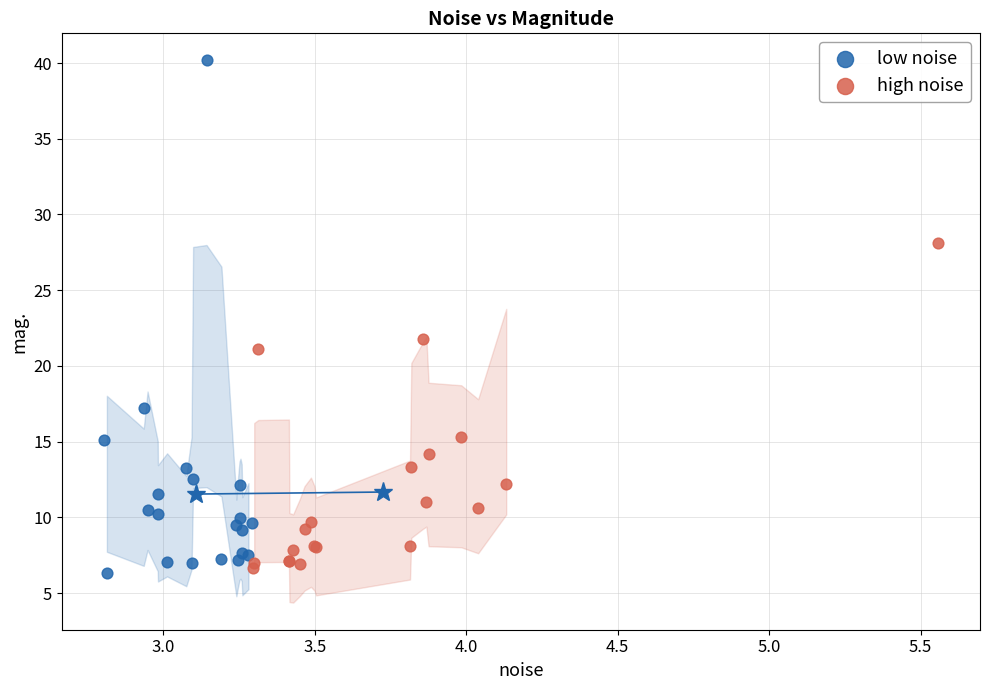

Which series has the largest Y range (max minus min)?

low noise